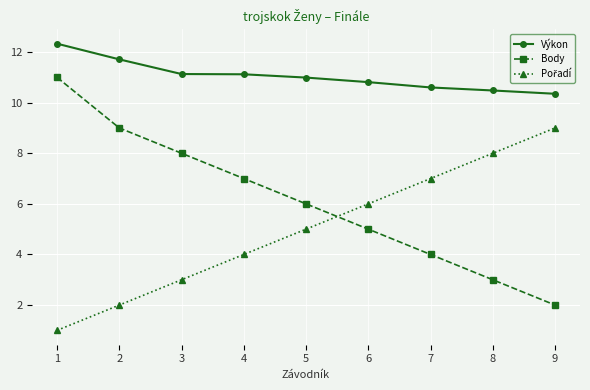

What is the minimum value shown in the chart?

1.0